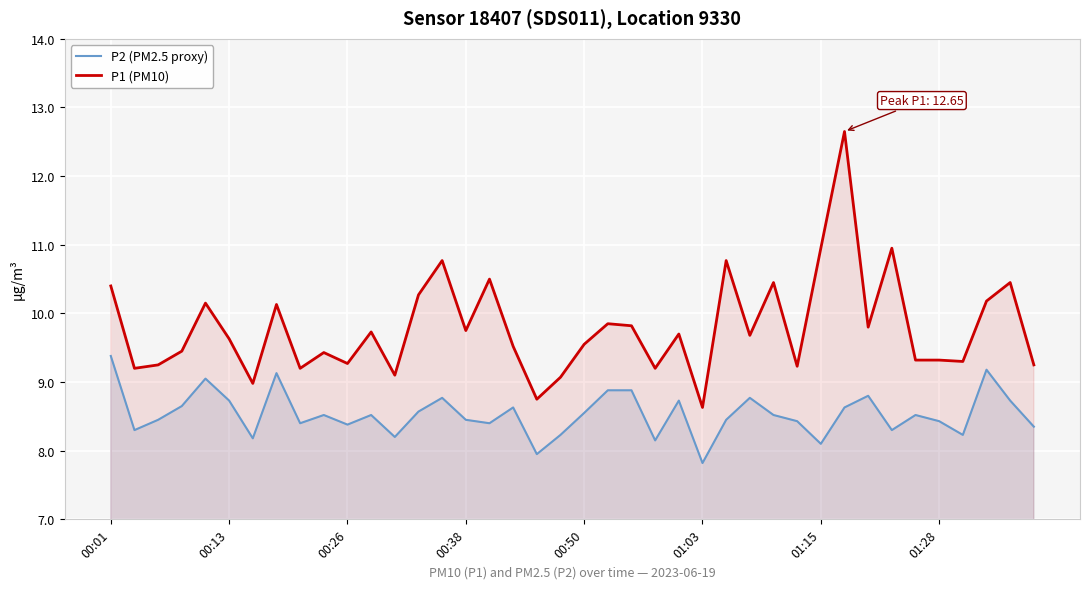

What is the spread (max minus min) of values at 00:01?

1.0